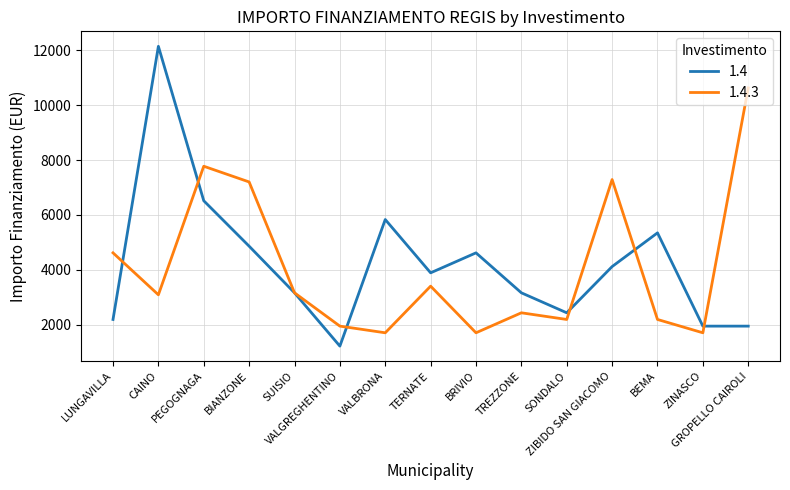

What is the total value across all series at ZIBIDO SAN GIACOMO?

11406